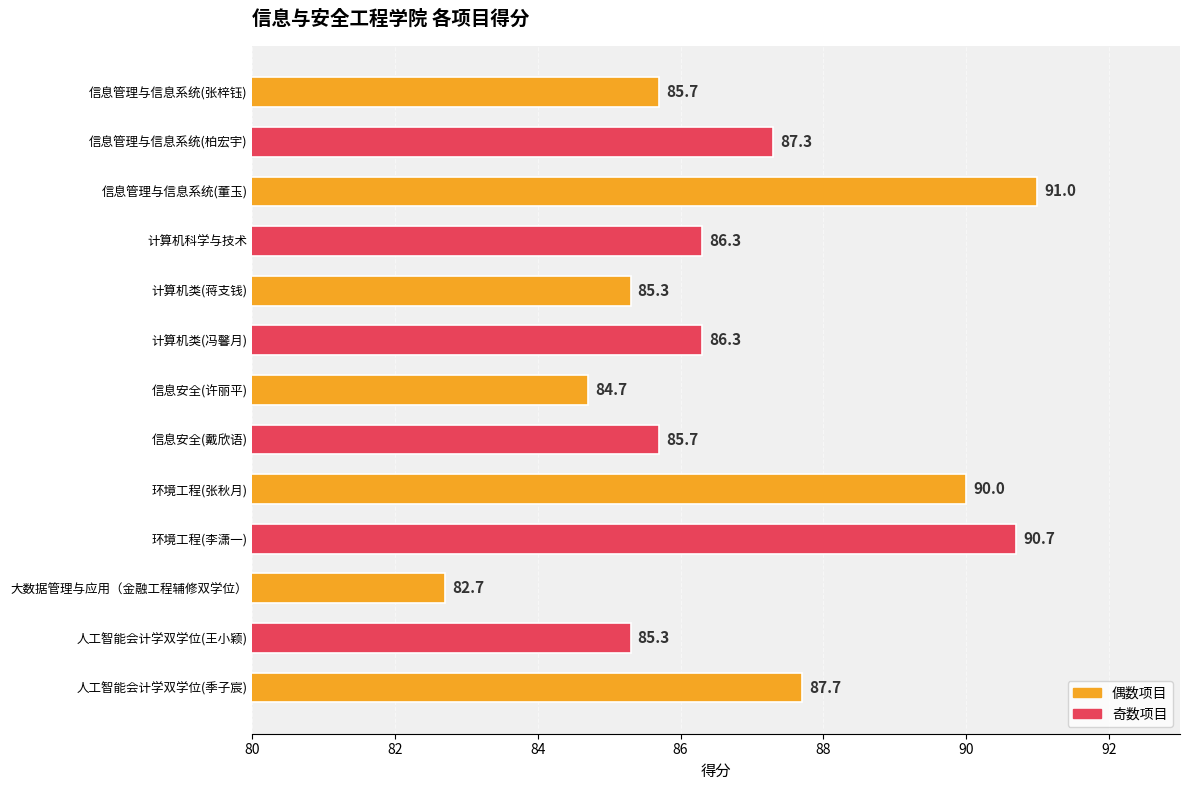

Approximately how many times larger is the value at 大数据管理与应用（金融工程辅修双学位） compared to 信息管理与信息系统(董玉)?

0.9